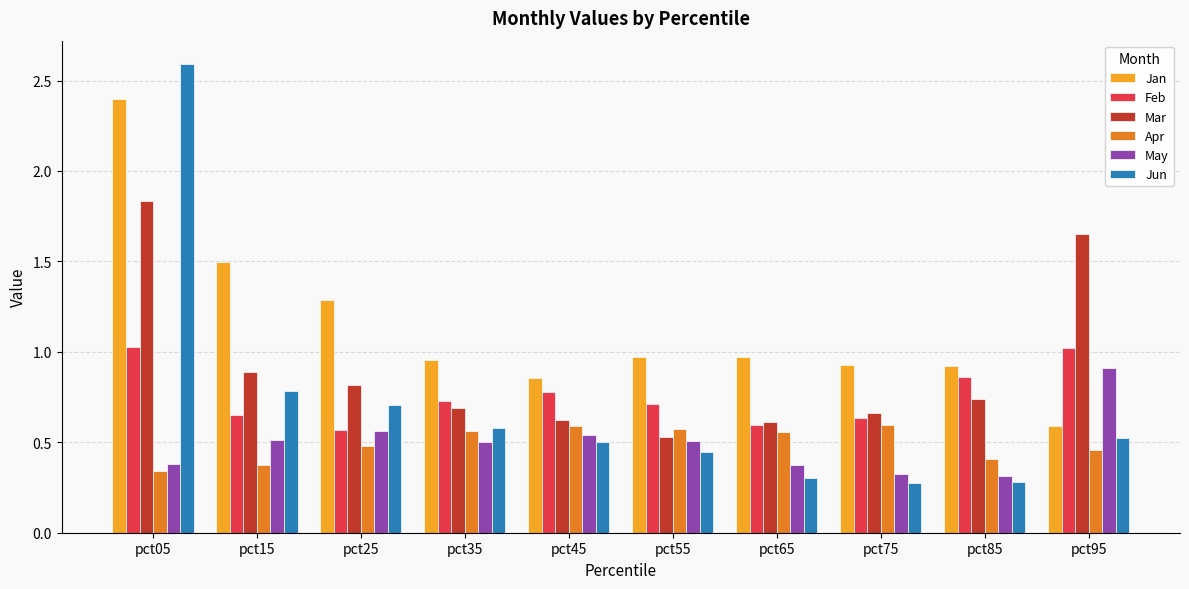

Which series has the largest total across all categories?

Jan